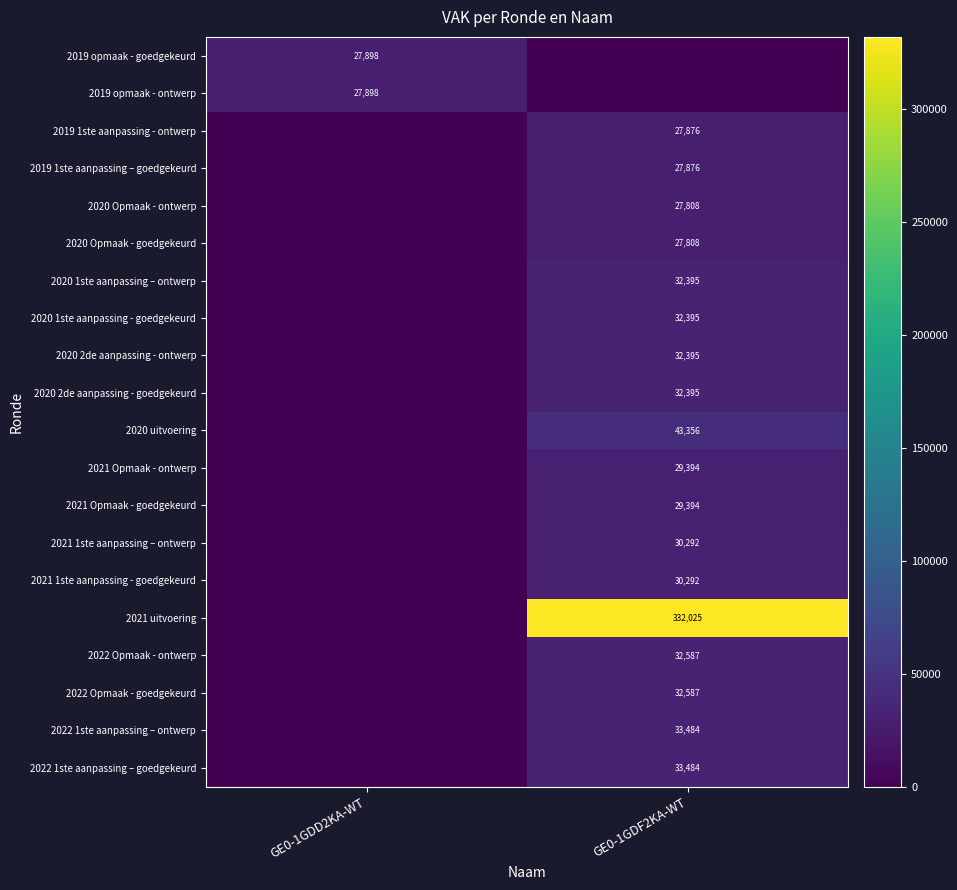

Count the number of categories in the chart.

2